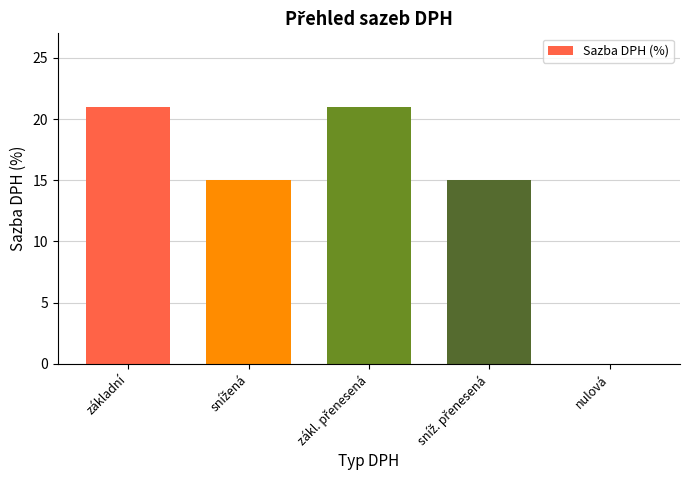

Count the values in the range 15 to 21.

4